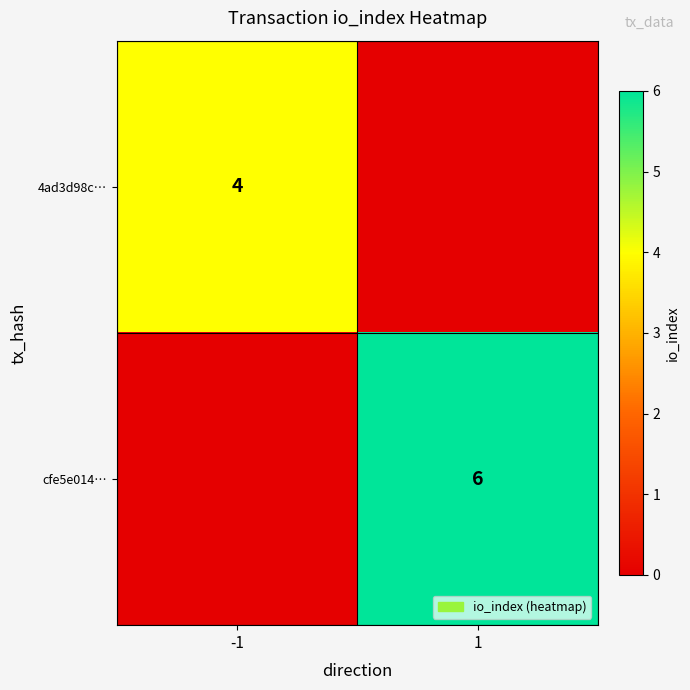

Is it true that 4ad3d98c… equals 1 at -1?

False